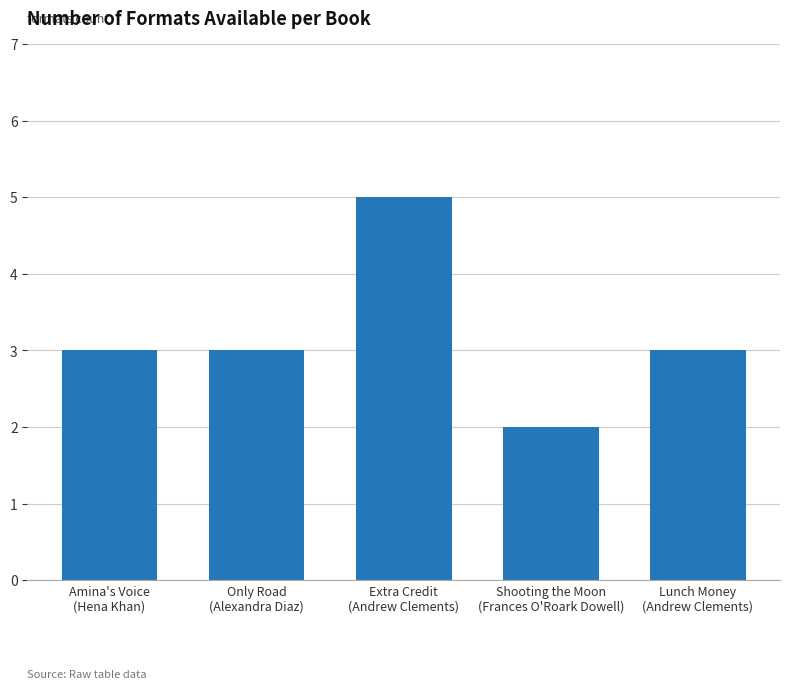

What is the average value?

3